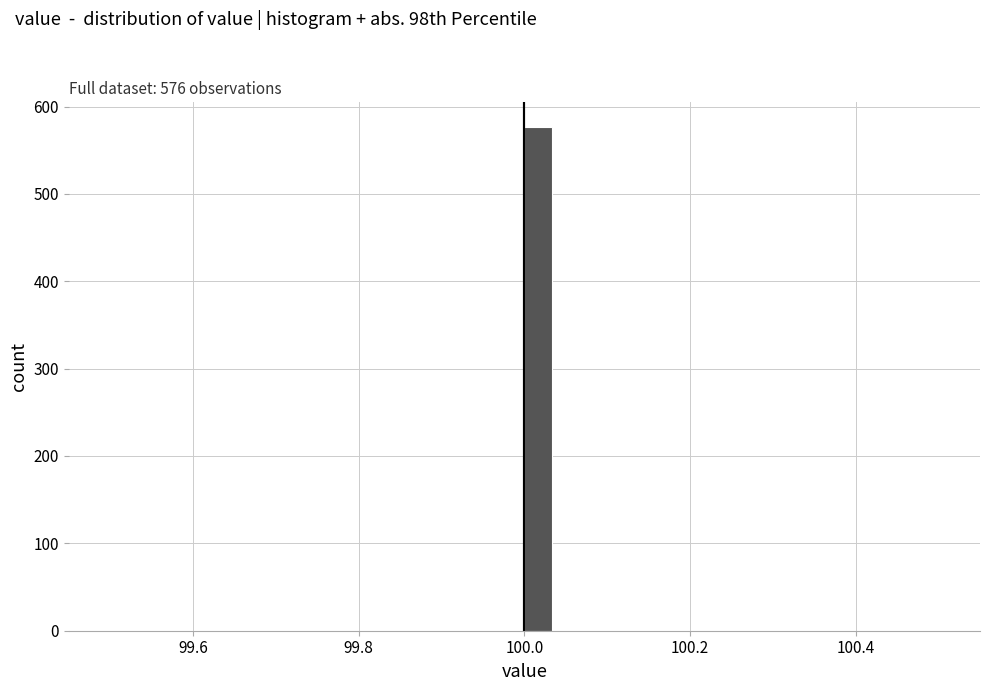

Read against the x-axis, roughly where is the centre of the tallest bar?

100.02